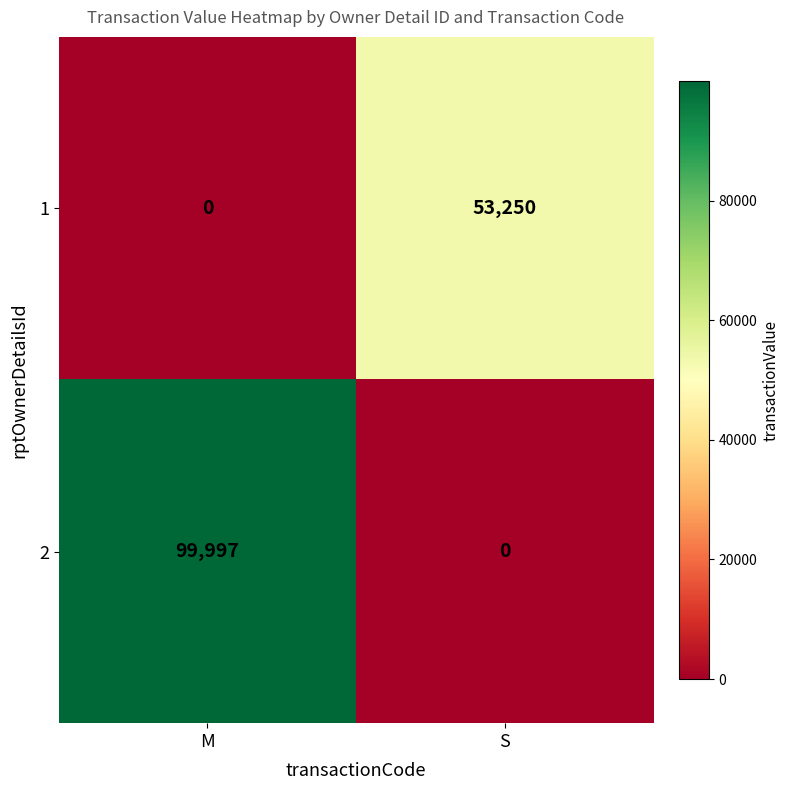

Which series has the largest range (max minus min)?

2